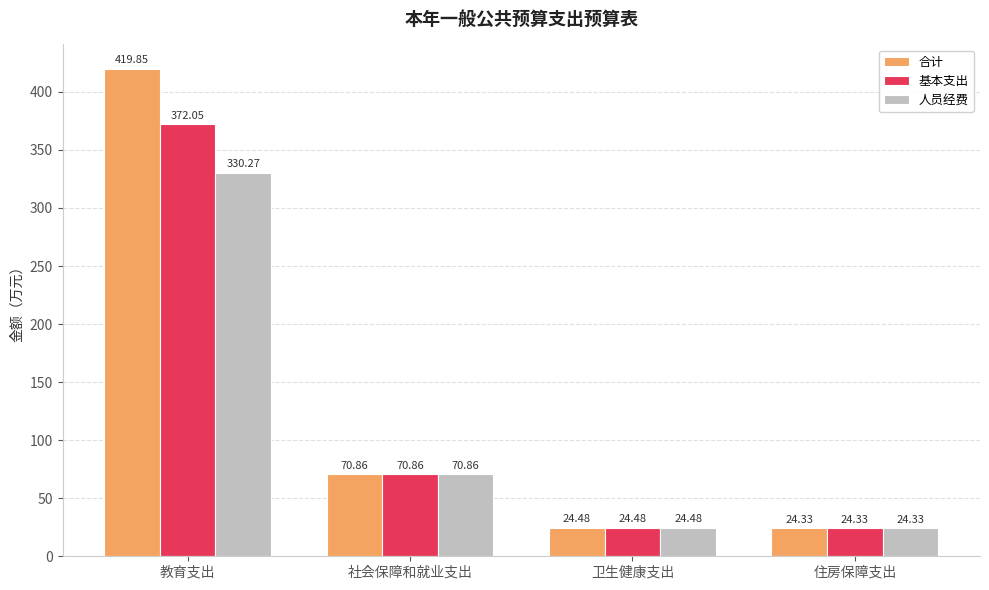

The 基本支出 series shows 70.9 at 社会保障和就业支出. True or false?

True